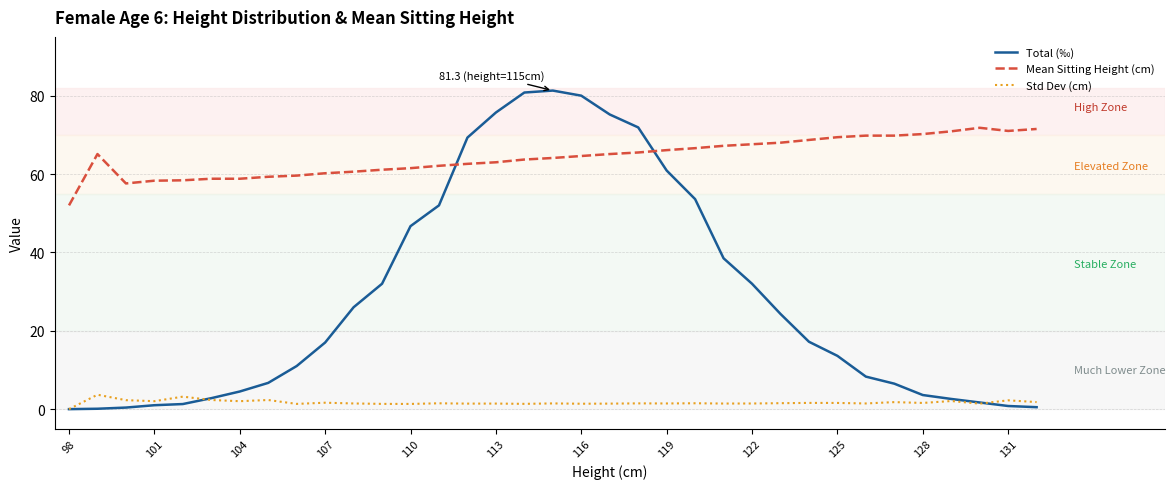

True or false: Std Dev (cm) and Mean Sitting Height (cm) cross at least once.

False